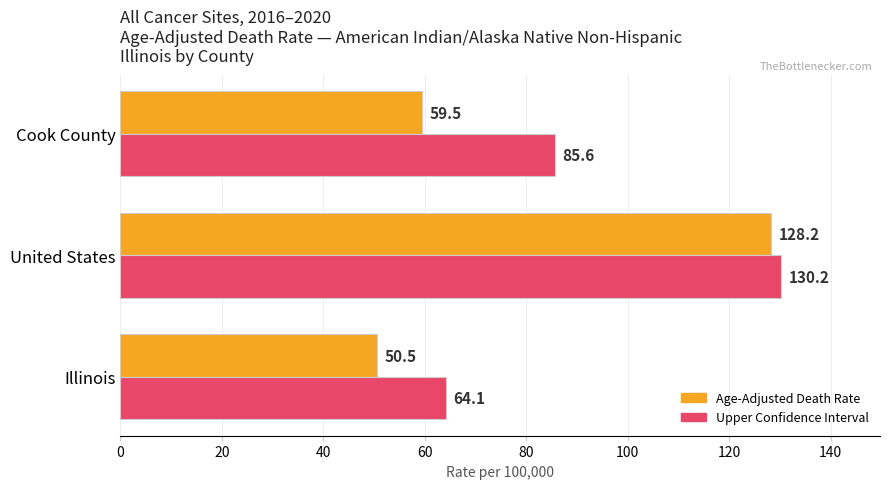

Is the value of Upper Confidence Interval at United States greater than the value of Age-Adjusted Death Rate at United States?

Yes